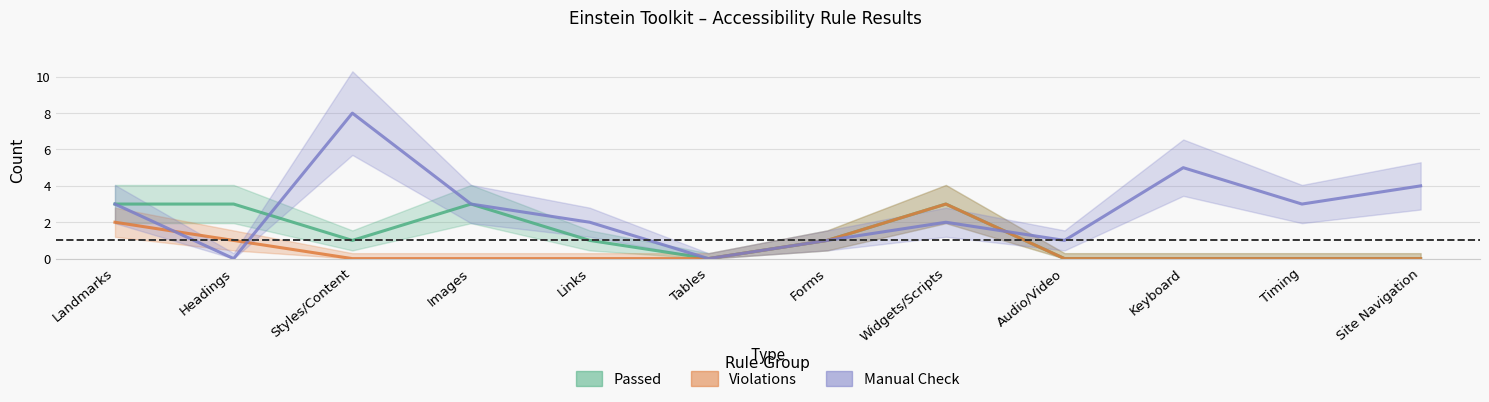

At which category is the sum across all series the highest?

Styles/Content